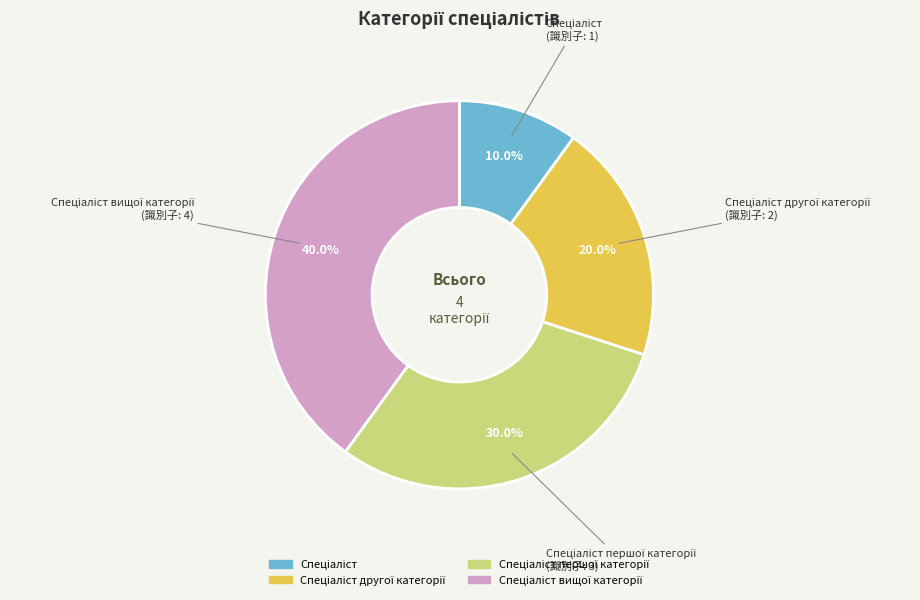

Is there a majority slice in this chart?

No